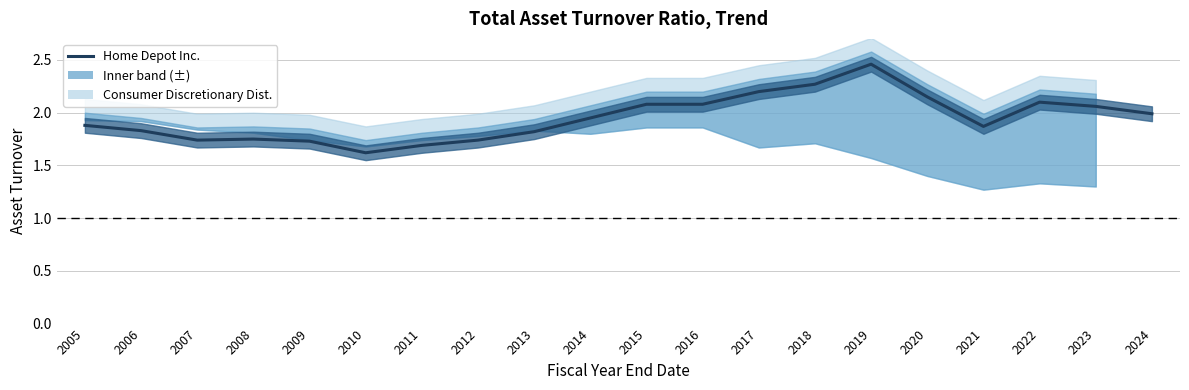

List the labels in order of value, largest first.

2019, 2018, 2017, 2020, 2022, 2015, 2016, 2023, 2024, 2014, 2005, 2021, 2006, 2013, 2008, 2007, 2012, 2009, 2011, 2010